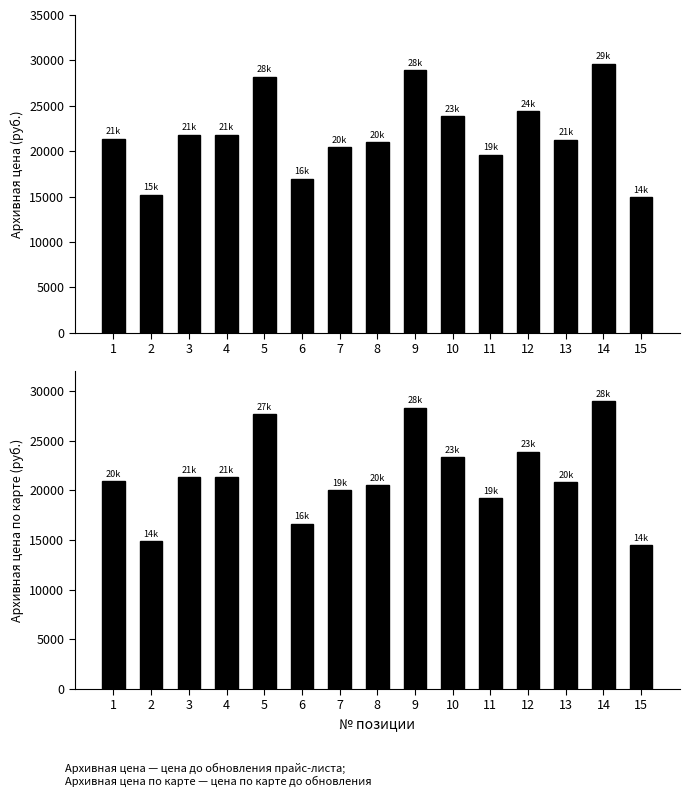

What is the minimum value for Архивная цена по карте?

14467